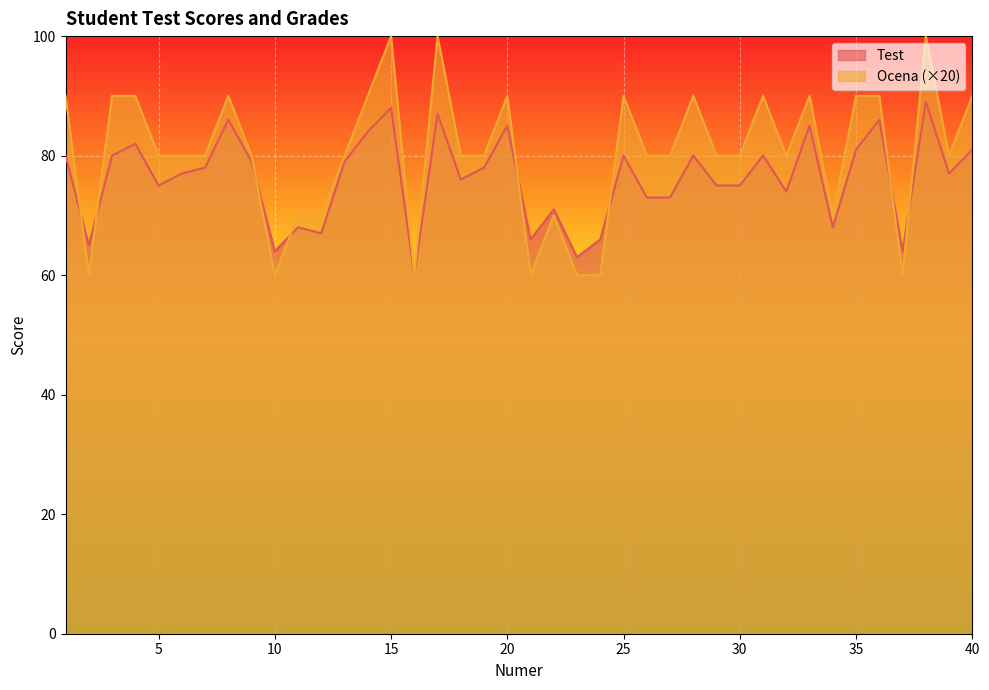

How many interior local peaks does the Ocena series have?

10